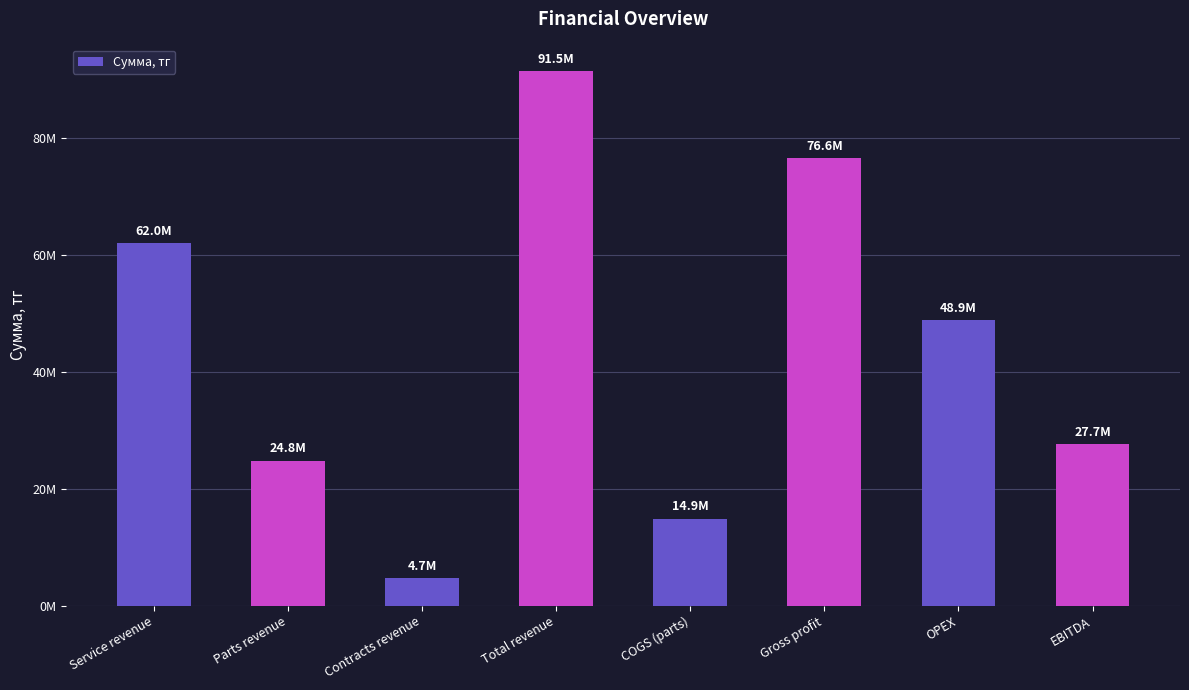

Does the chart contain any negative values?

No